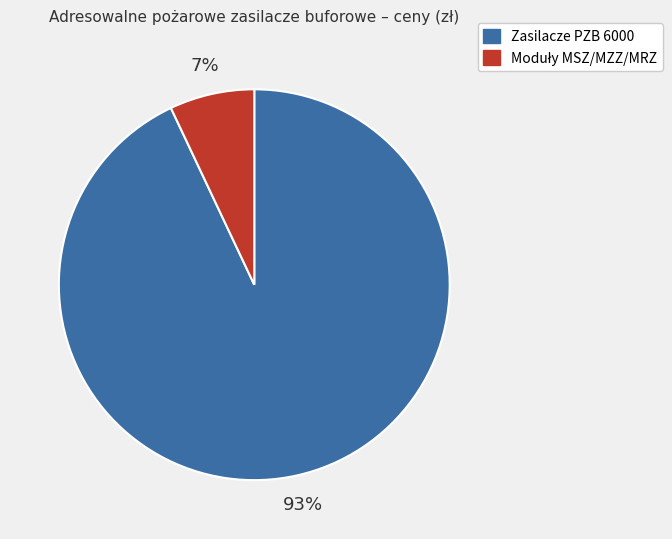

What is the majority slice?

Zasilacze PZB 6000